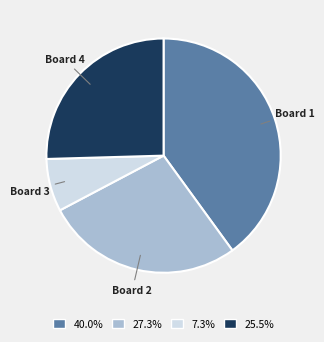

Between Board 3 and Board 4, which is larger?

Board 4